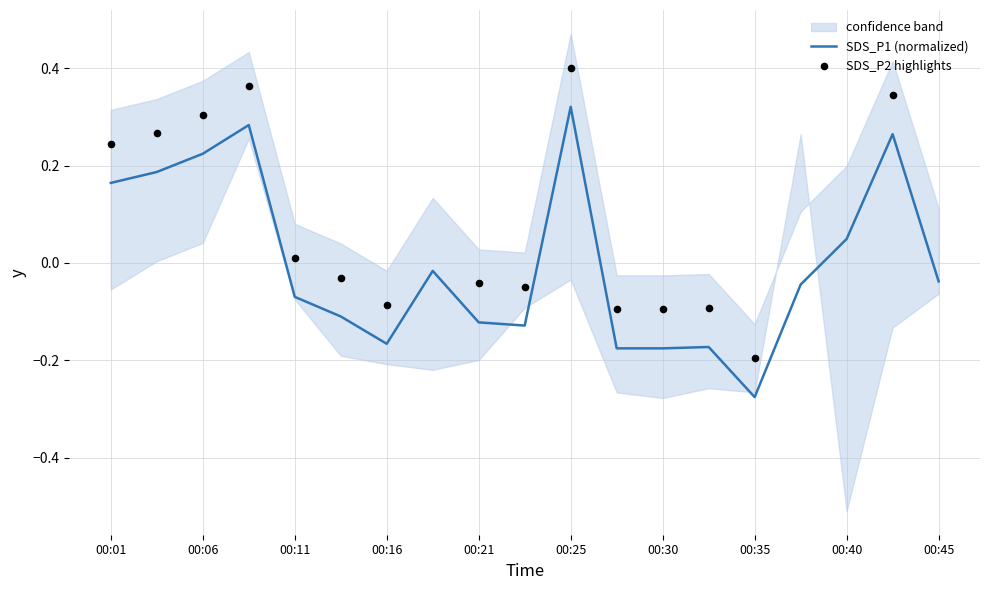

What is the change in value from 00:40 to 00:45?

-0.1